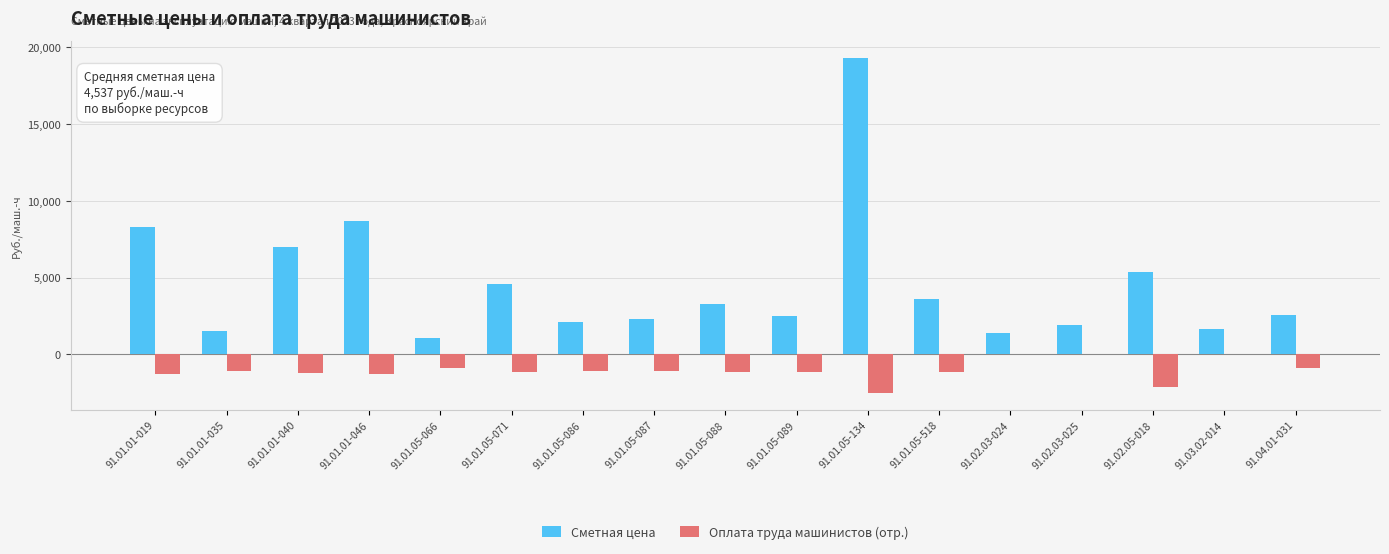

What is the highest value of the Сметная цена series?

19324.0